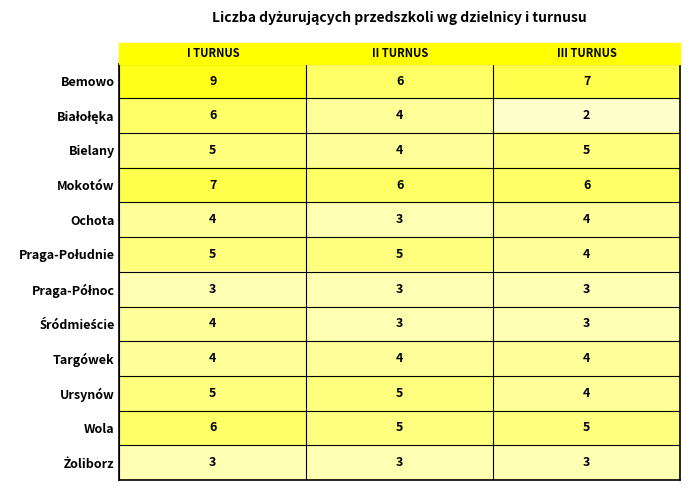

What is the total value across all series at II TURNUS?

51